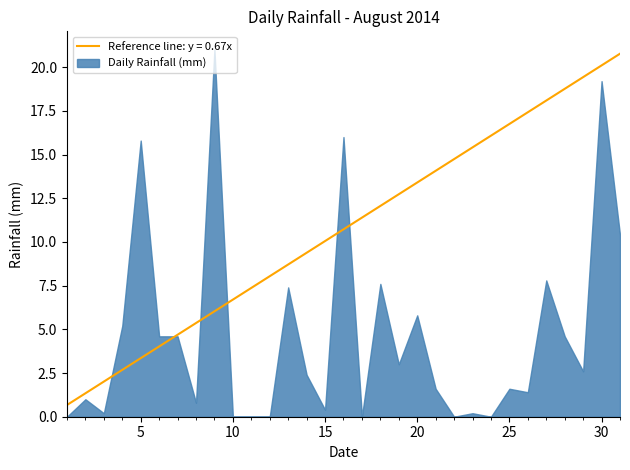

Does the chart display data point markers on the line(s)?

No